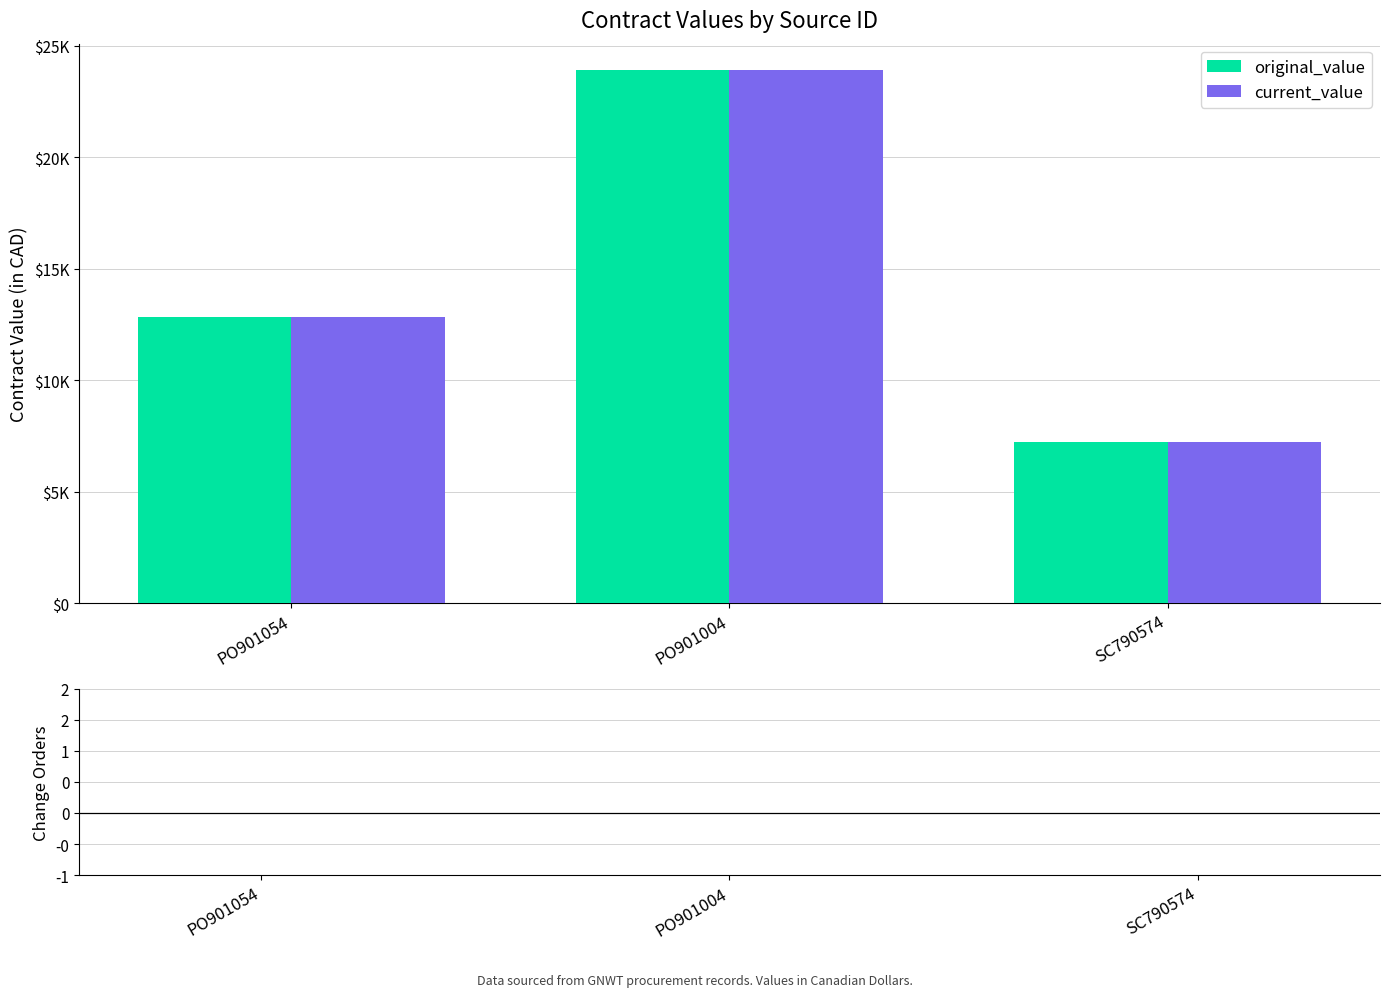

At which category is the sum across all series the highest?

PO901004